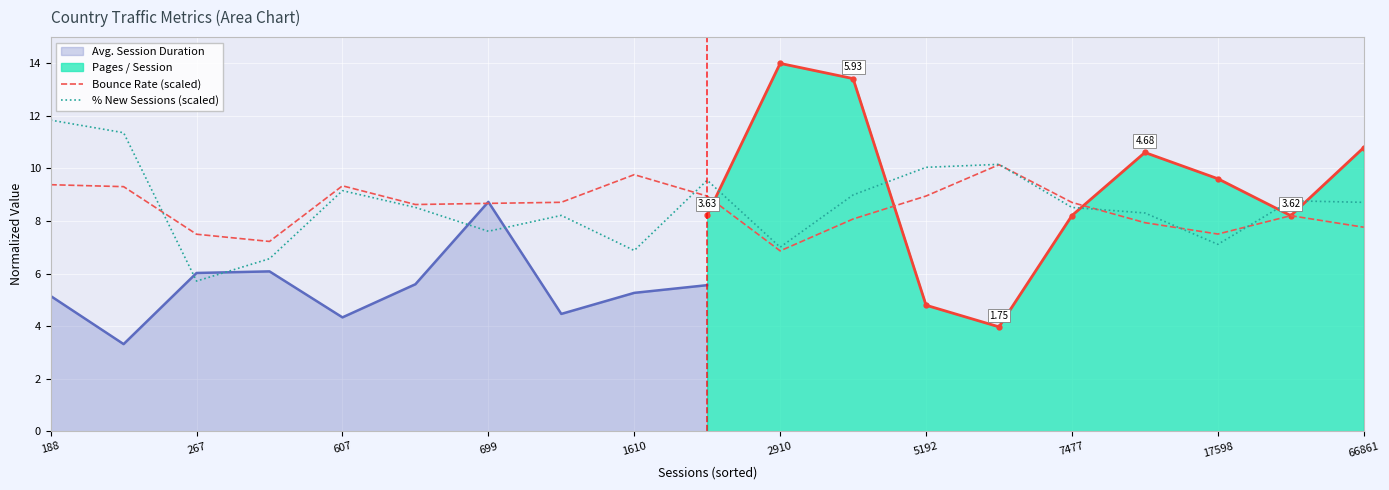

Which series has the largest total across all categories?

% New Sessions (scaled)